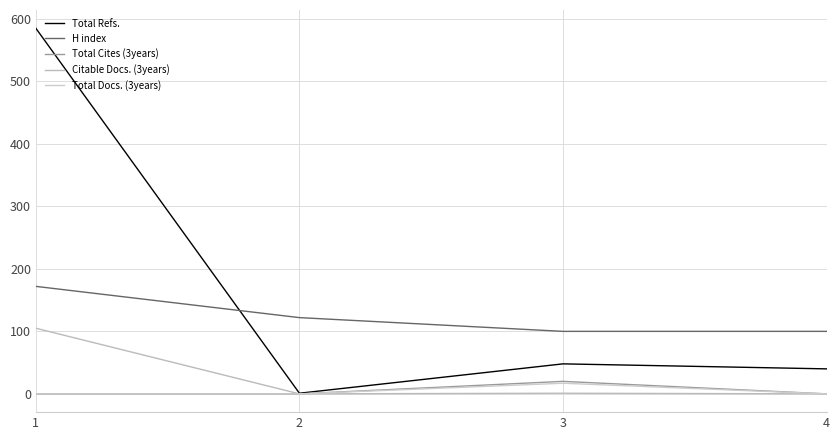

Where is H index nearest to the value 136?

2